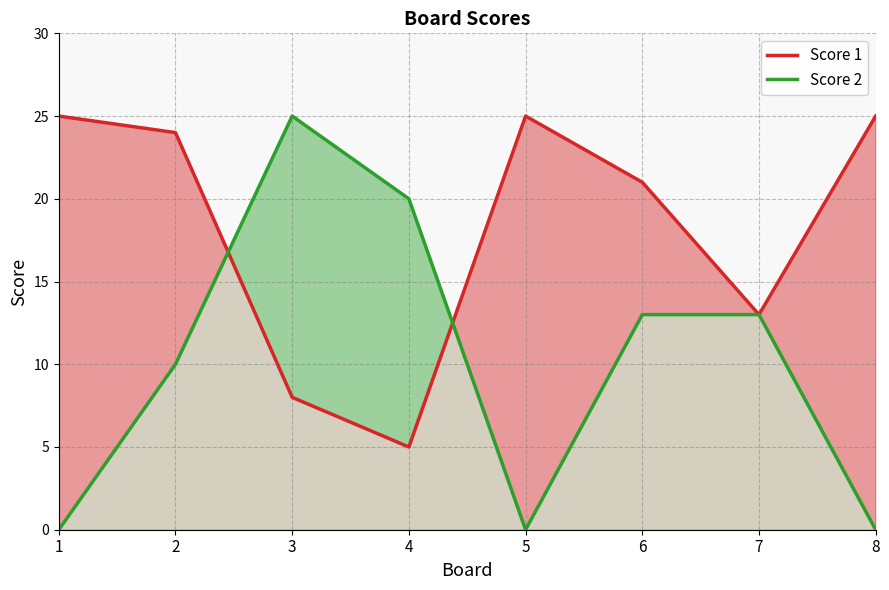

True or false: Score 2 and Score 1 cross at least once.

True